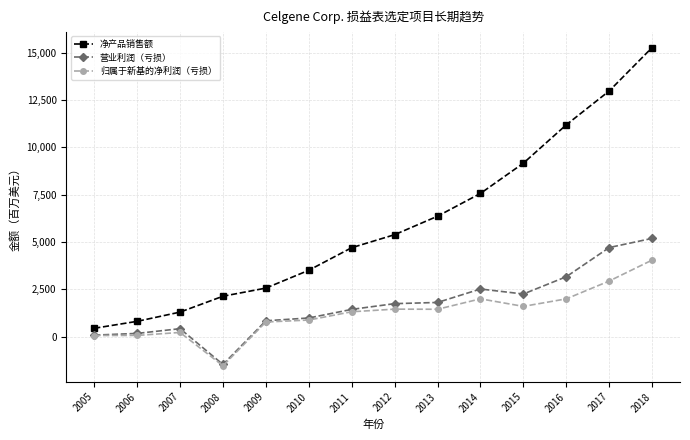

True or false: 归属于新基的净利润（亏损） and 净产品销售额 cross at least once.

False